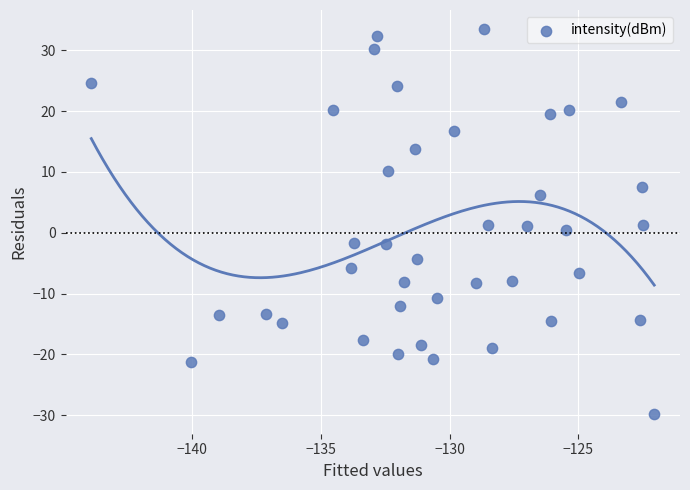

What is the range of Y values (max minus min)?

63.3